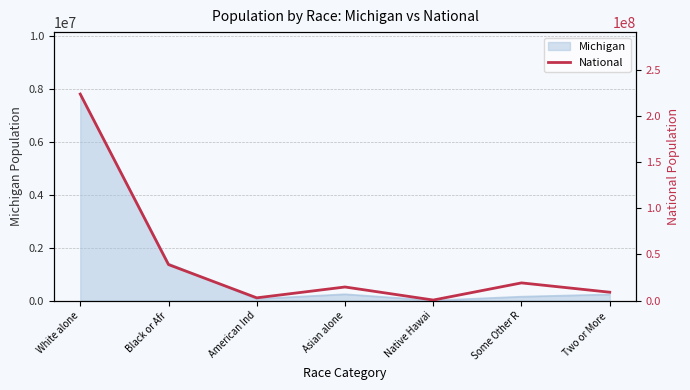

List the labels in order of value, largest first.

White alone, Black or Afr, Some Other R, Asian alone, Two or More , American Ind, Native Hawai